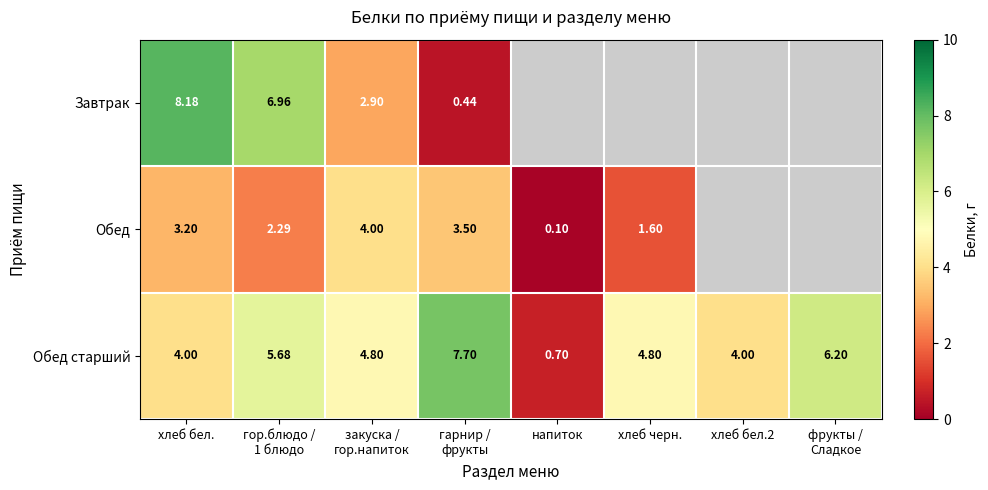

Which label corresponds to the largest value in the chart?

хлеб бел.